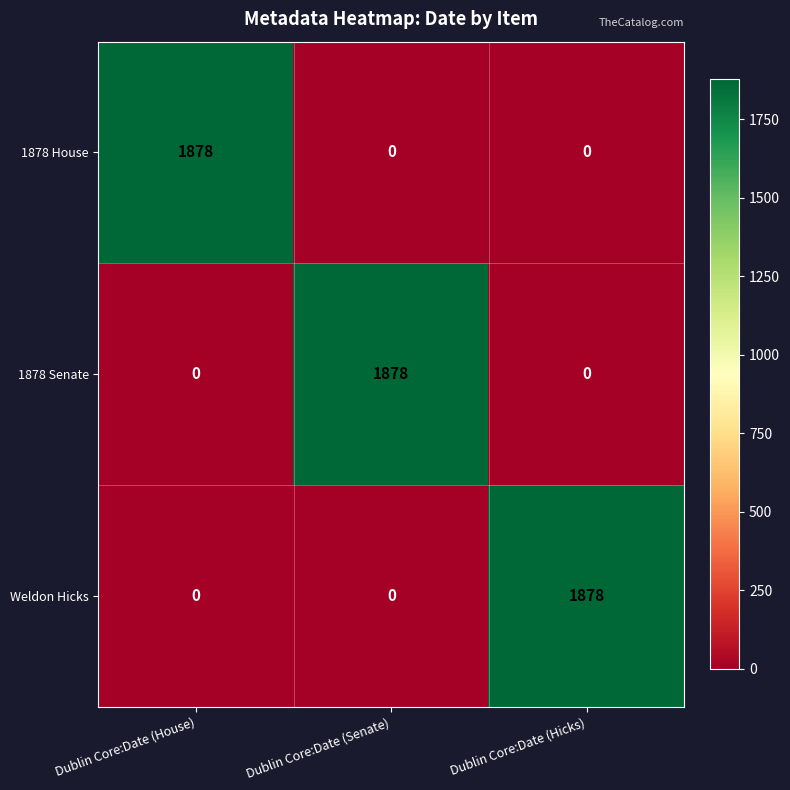

What is the sum of the 1878 House values at Dublin Core:Date (House) and Dublin Core:Date (Senate)?

1878